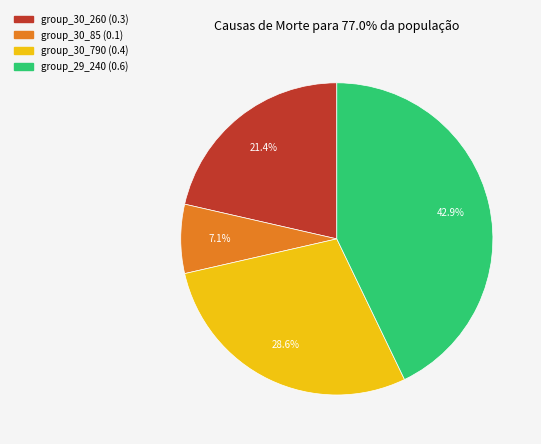

Is there a majority slice in this chart?

No